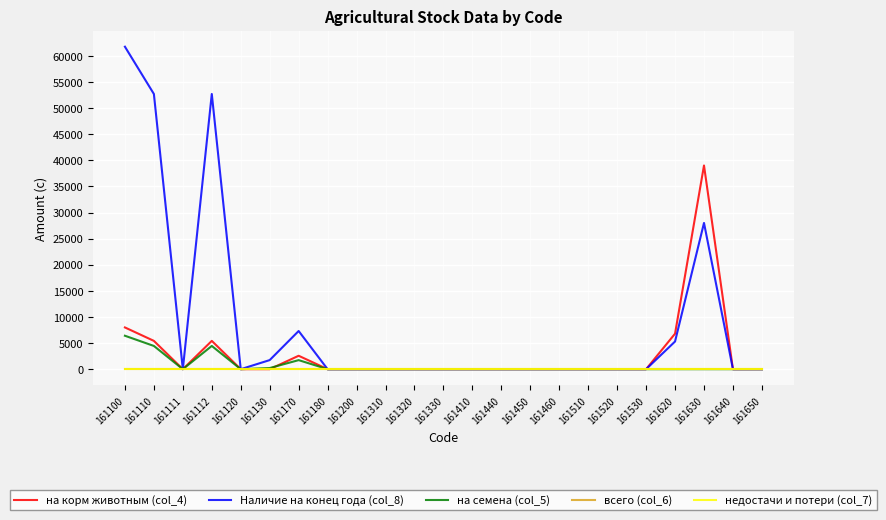

The value of Наличие на конец года (col_8) at 161620 is 5300. True or false?

True